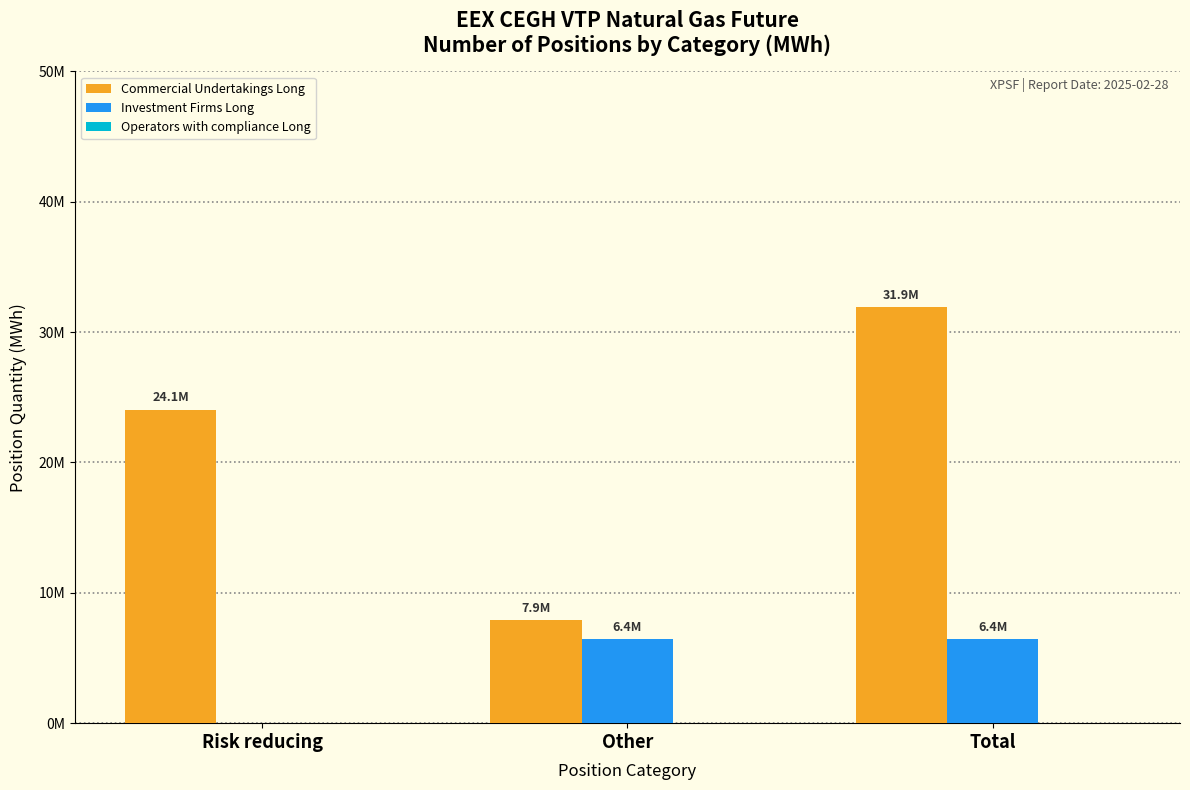

Reading left to right, extract all data points from this chart.

Commercial Undertakings Long: 24058631	7877273	31935904
Investment Firms Long: 0	6447583	6447583
Operators with compliance Long: 0	0	0